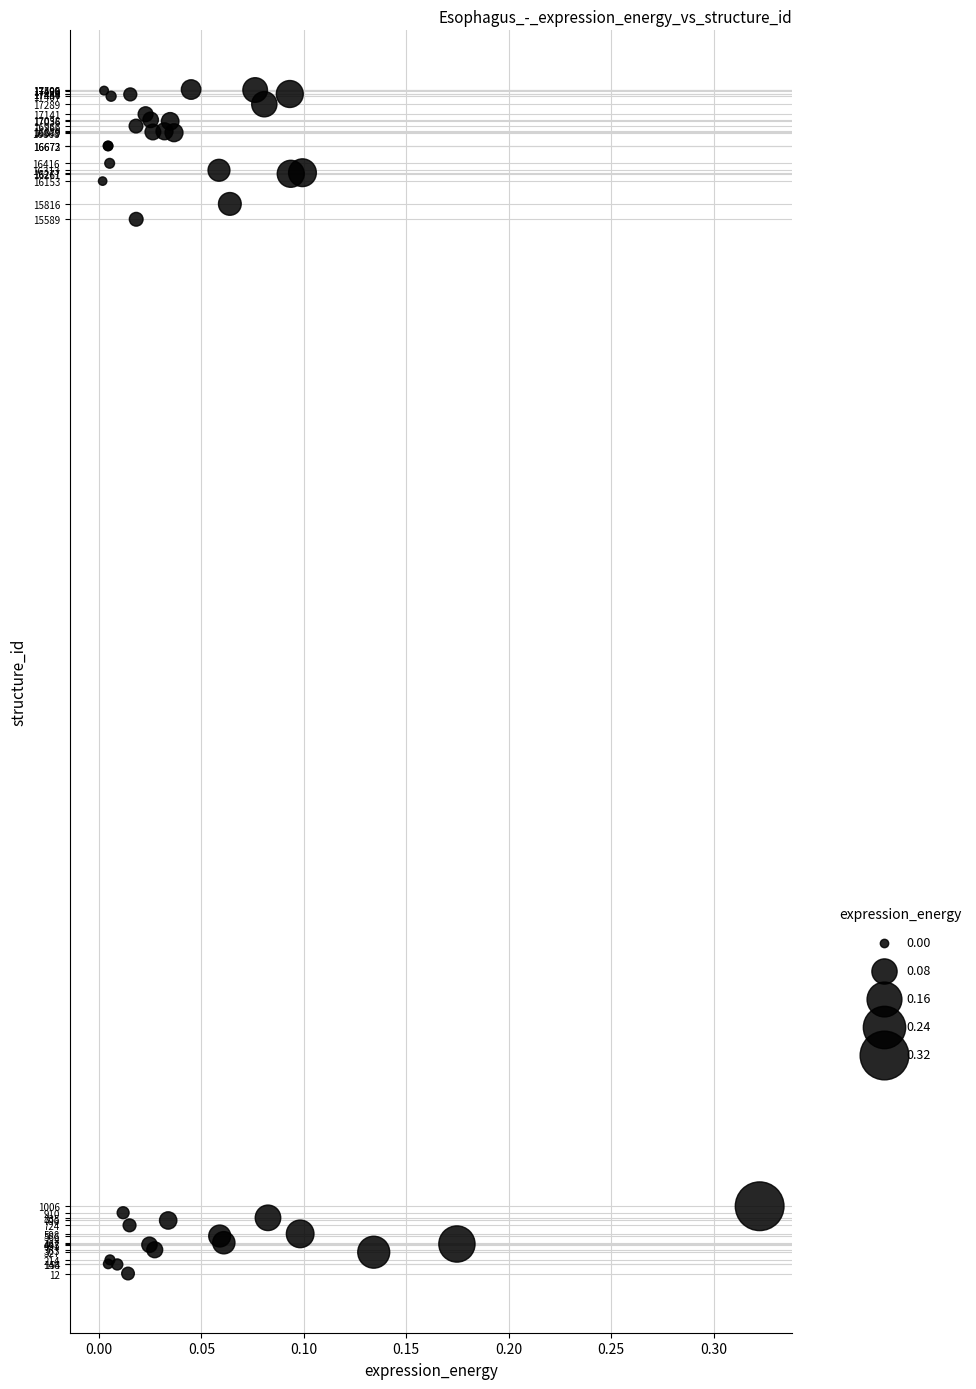

What Y value in the scatter plot is closest to 8759?

15589